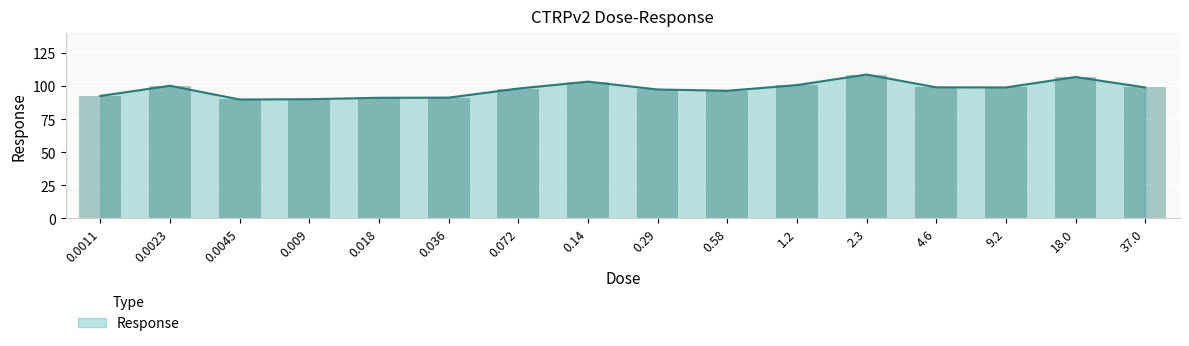

What is the label of the 12th bar from the left?

2.3